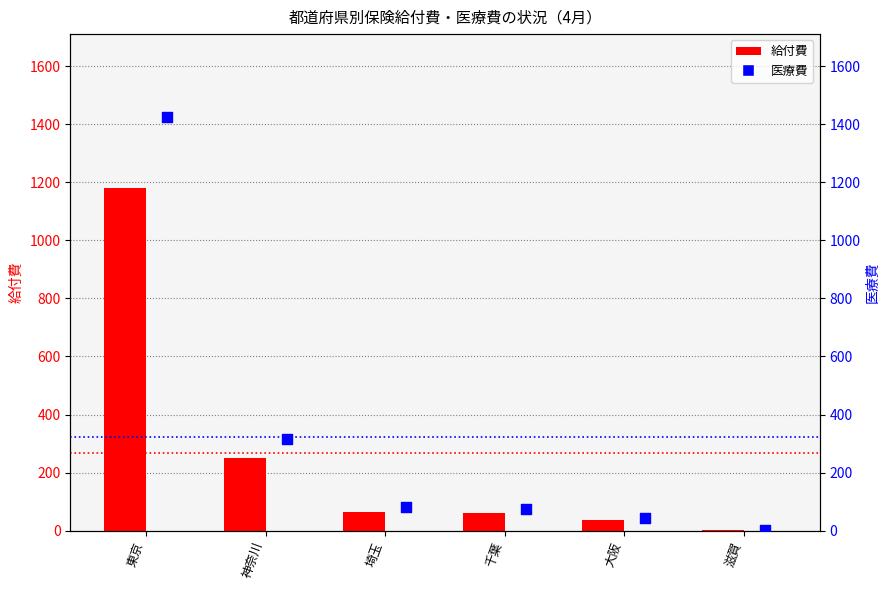

At which category is the sum across all series the highest?

東京